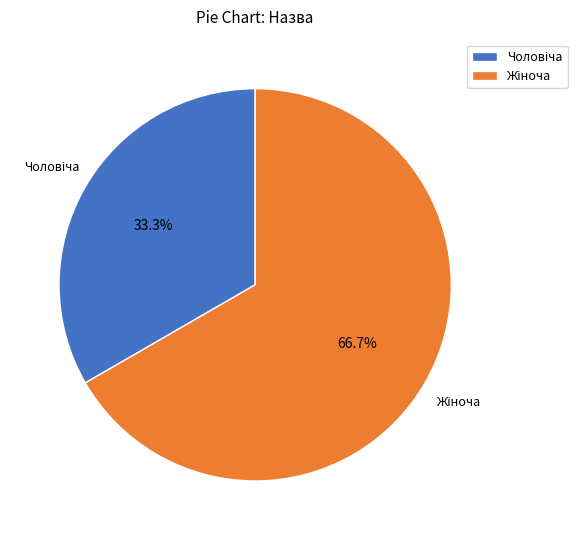

Does any single category account for the majority?

Yes